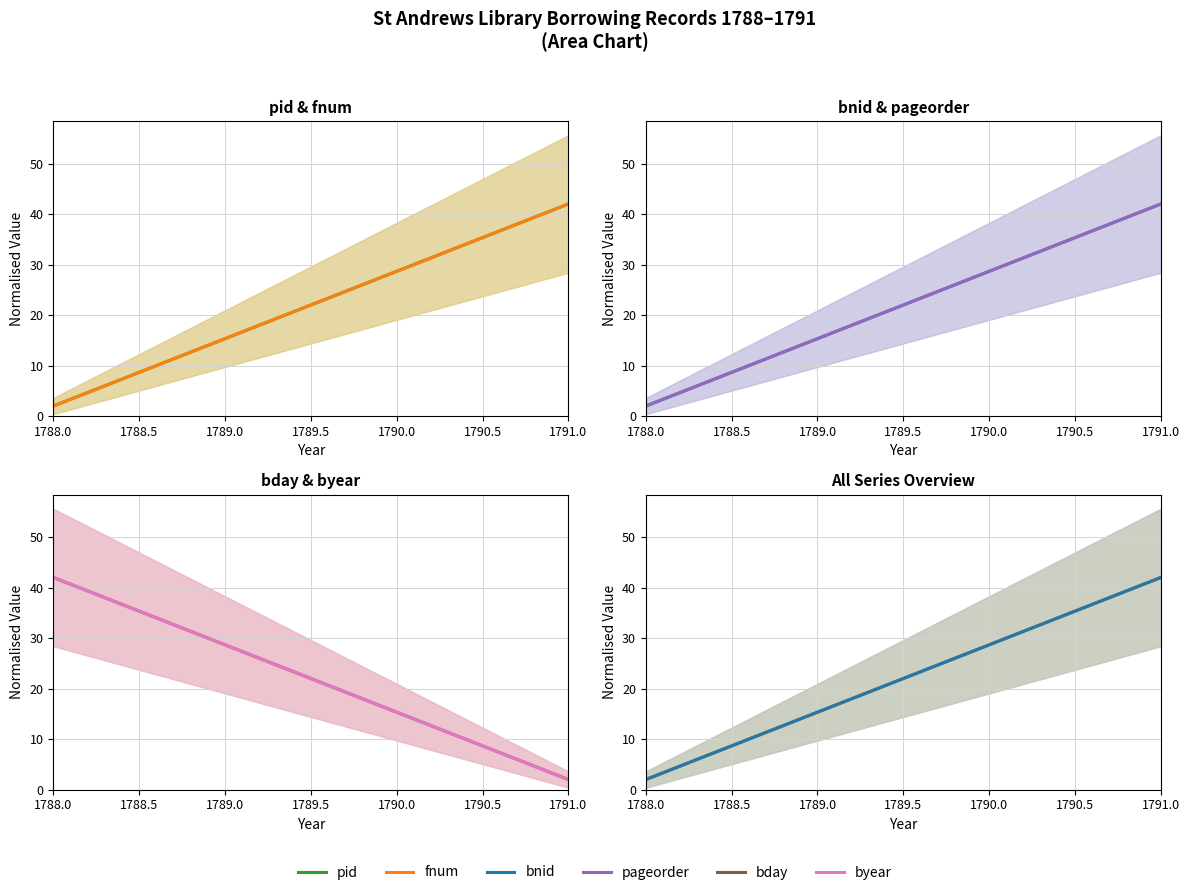

Count the number of data series in this chart.

6